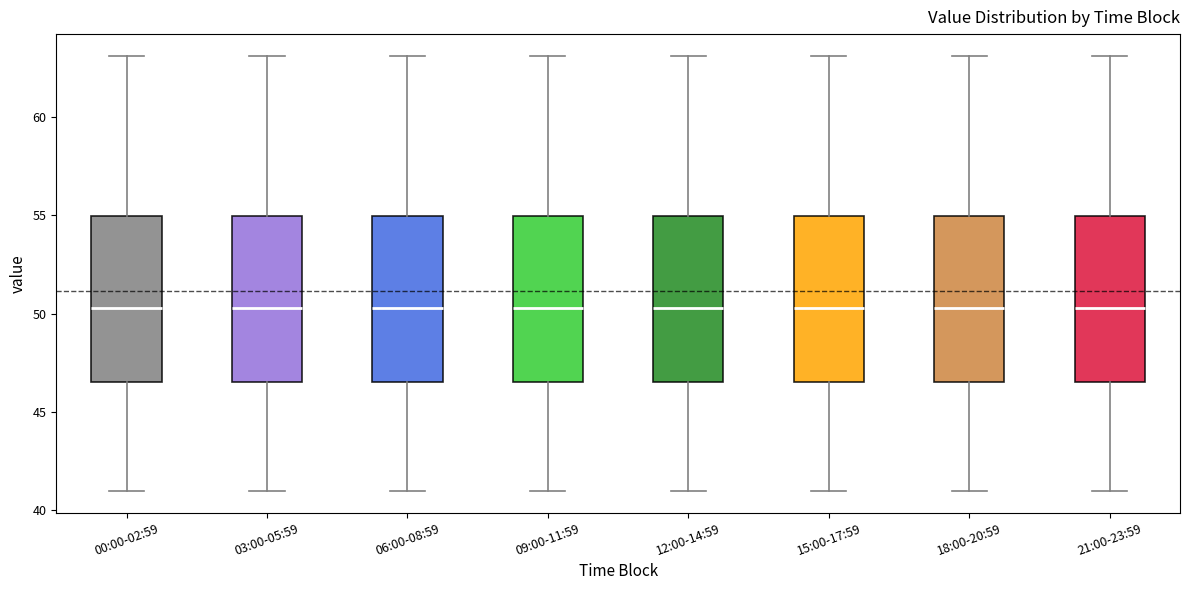

Reading left to right, read every box against the y-axis: the position of its median line, the range the box covers, and the ends of its whiskers. The values are not printed on the chart, so give them approximately, as read against the axis.

00:00-02:59: median 50.5, box 46.5 to 55.0, whiskers 41.0 to 63.0
03:00-05:59: median 50.5, box 46.5 to 55.0, whiskers 41.0 to 63.0
06:00-08:59: median 50.5, box 46.5 to 55.0, whiskers 41.0 to 63.0
09:00-11:59: median 50.5, box 46.5 to 55.0, whiskers 41.0 to 63.0
12:00-14:59: median 50.5, box 46.5 to 55.0, whiskers 41.0 to 63.0
15:00-17:59: median 50.5, box 46.5 to 55.0, whiskers 41.0 to 63.0
18:00-20:59: median 50.5, box 46.5 to 55.0, whiskers 41.0 to 63.0
21:00-23:59: median 50.5, box 46.5 to 55.0, whiskers 41.0 to 63.0